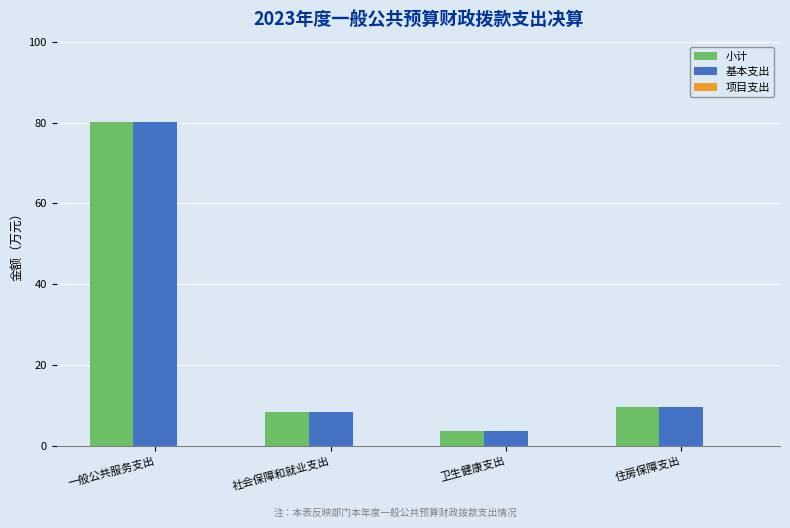

What is the difference between the highest and lowest values at 卫生健康支出?

0.0